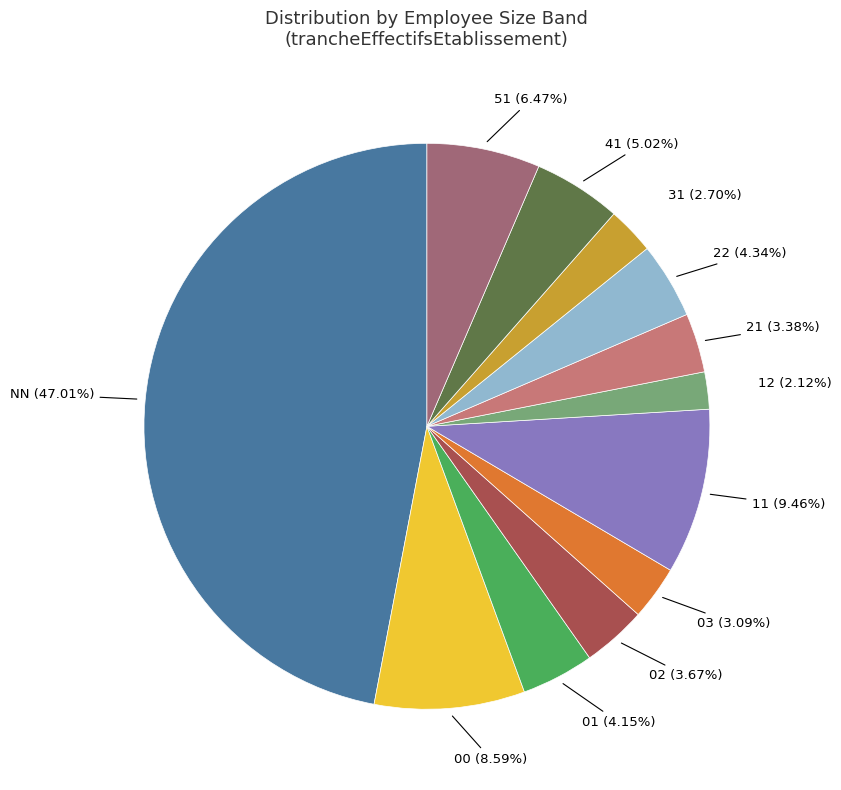

To the nearest percent, what is the difference between the largest and smallest slice percentages?

45%